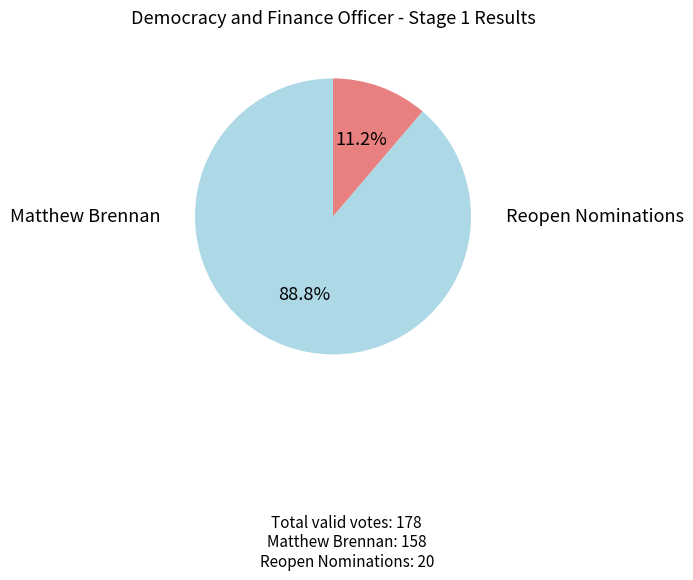

Does any single category account for the majority?

Yes